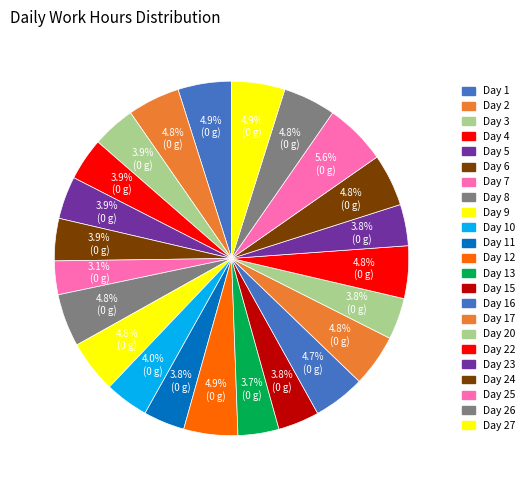

What is the smallest slice in the pie chart?

Day 7